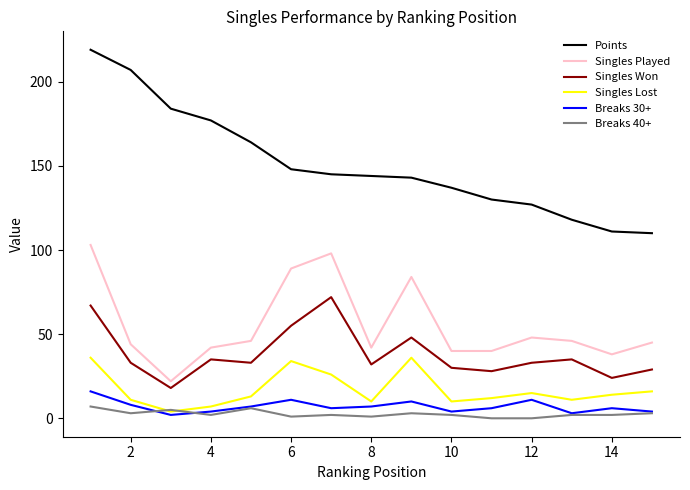

List the series in order of their peak value, highest first.

Points, Singles Played, Singles Won, Singles Lost, Breaks 30+, Breaks 40+